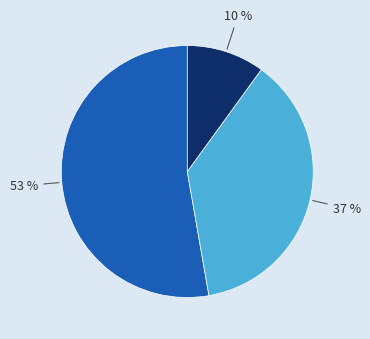

Does any single category account for the majority?

Yes